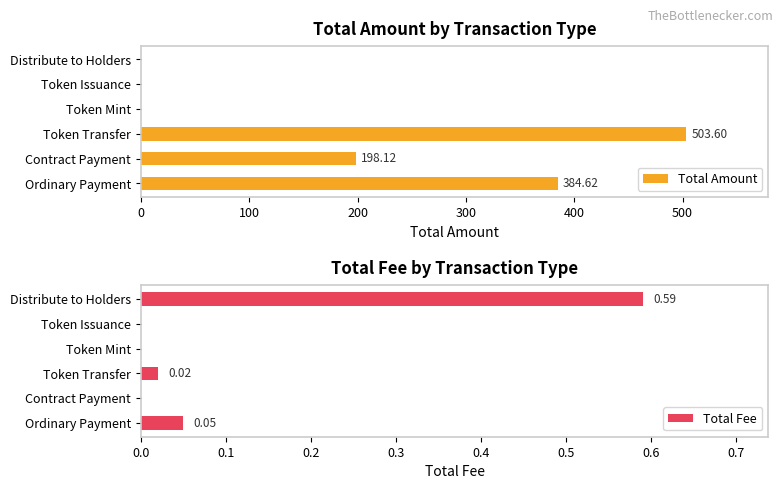

Which has a higher value, Token Mint or Token Issuance?

Token Mint